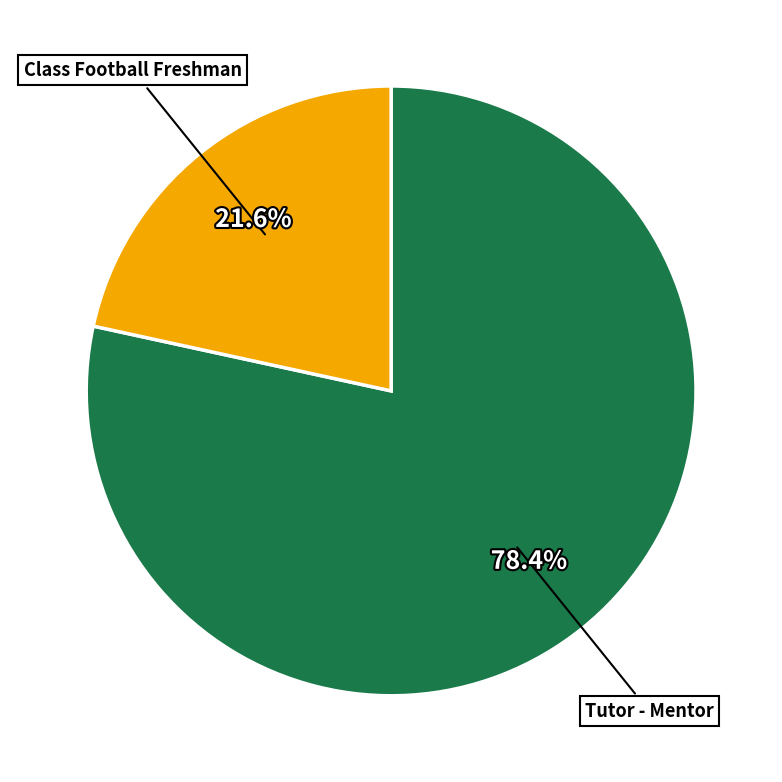

Does Tutor - Mentor represent more than half of the total?

Yes